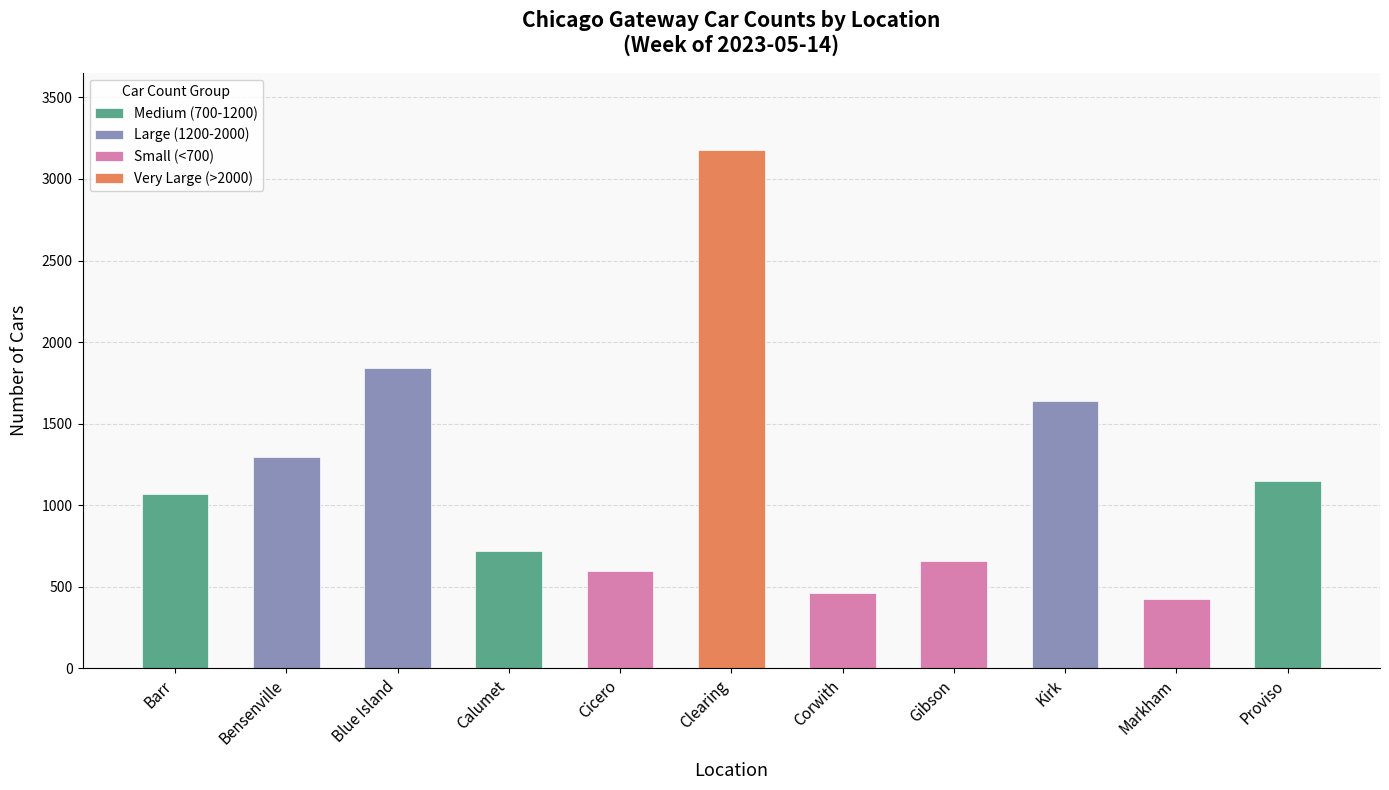

What is the maximum value shown in the chart?

3175